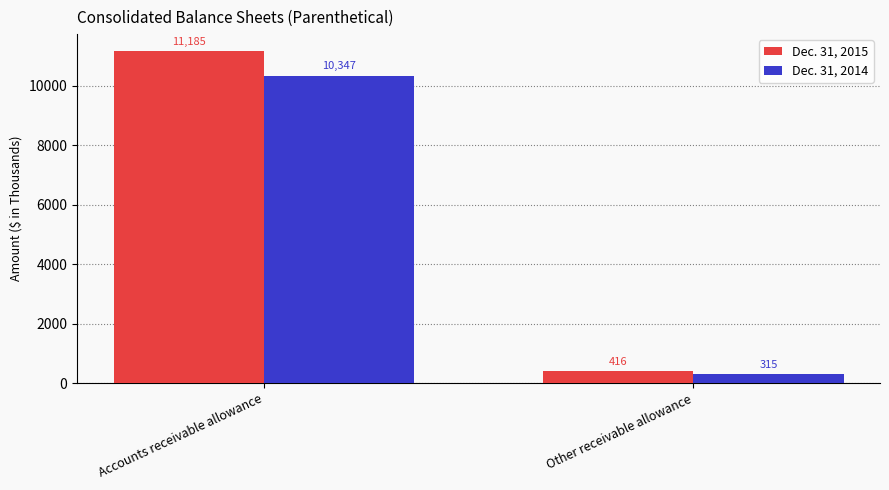

How many series are shown in this chart?

2